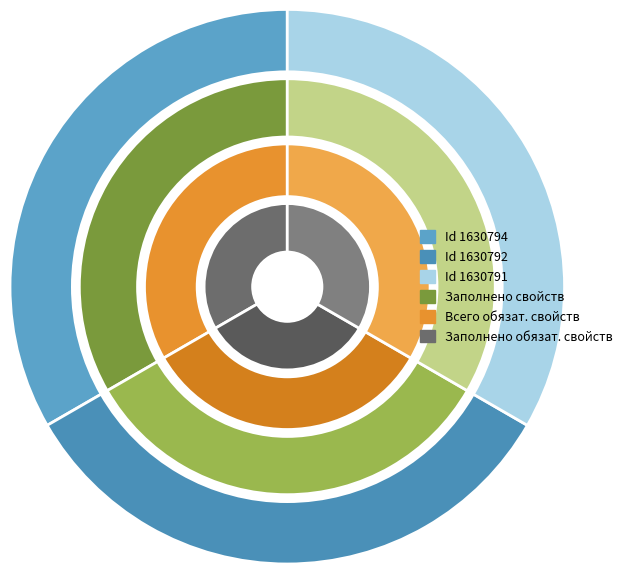

Between 1630791 and 1630792, which is larger?

1630791